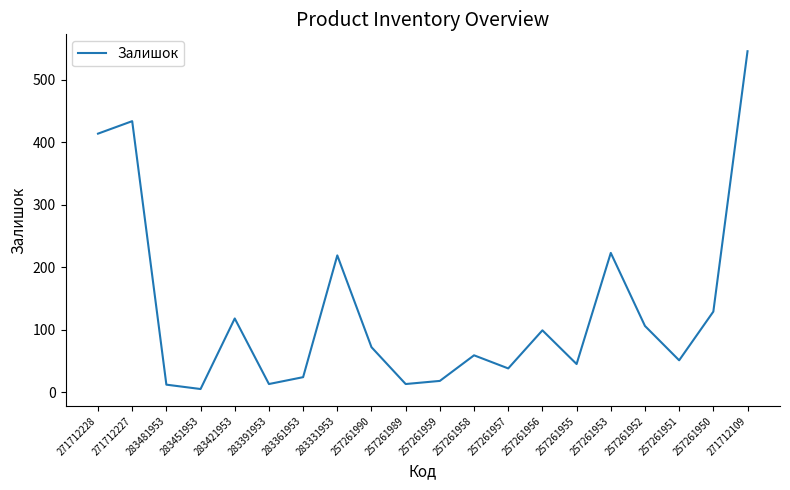

What position from the right is 257261950?

2